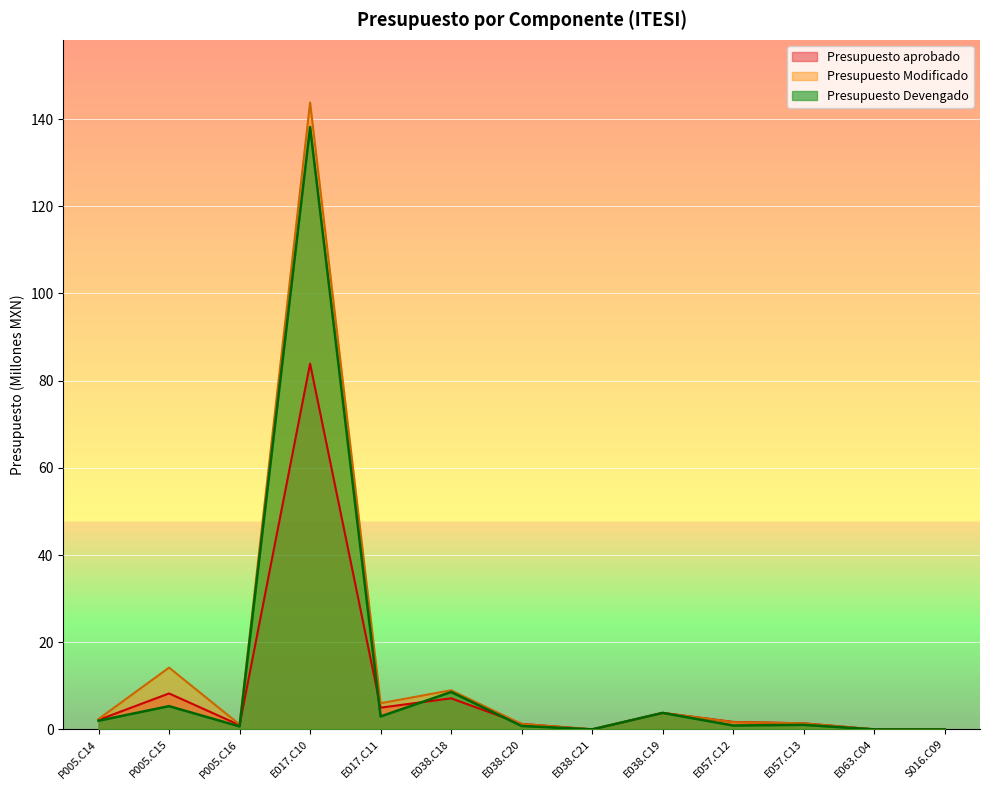

Between E038.C21 and E038.C19, which is larger?

E038.C19